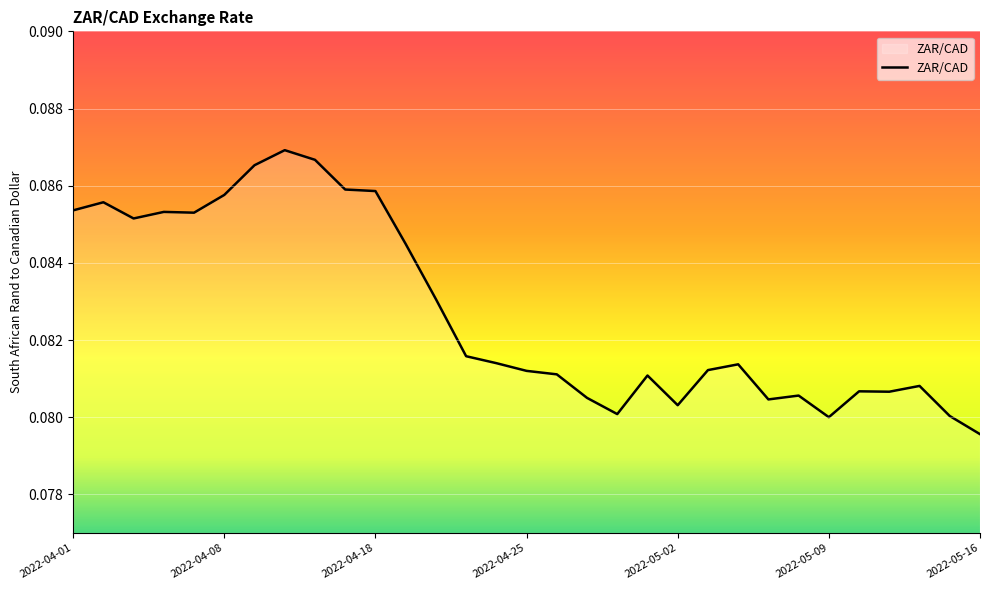

Does the chart have visible grid lines?

Yes